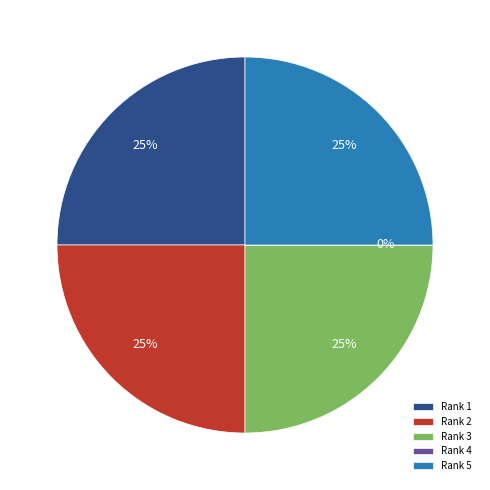

To the nearest percent, what is the difference between the largest and smallest slice percentages?

25%